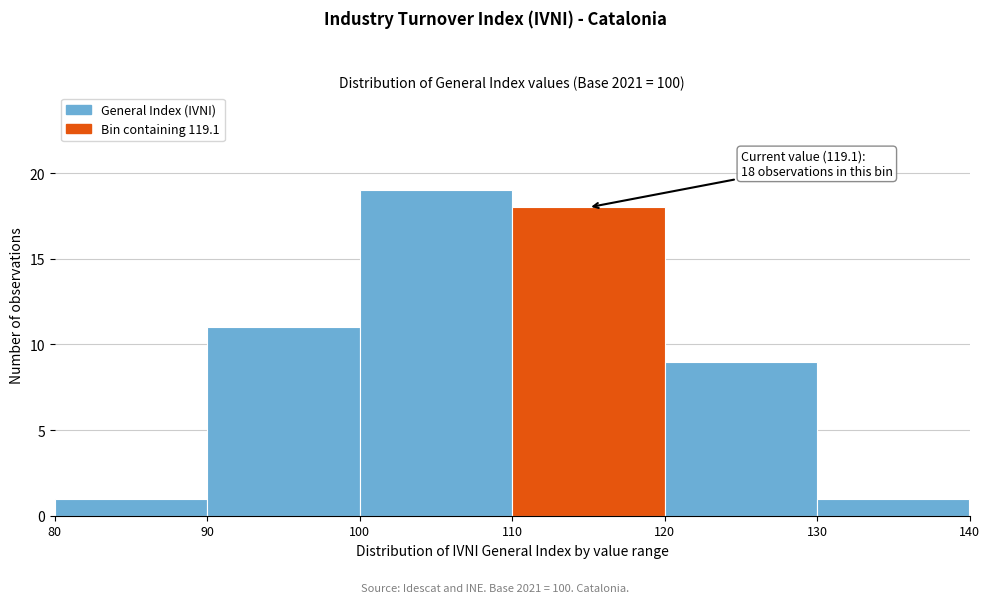

Over which range of the x-axis is the bar tallest?

100 to 110